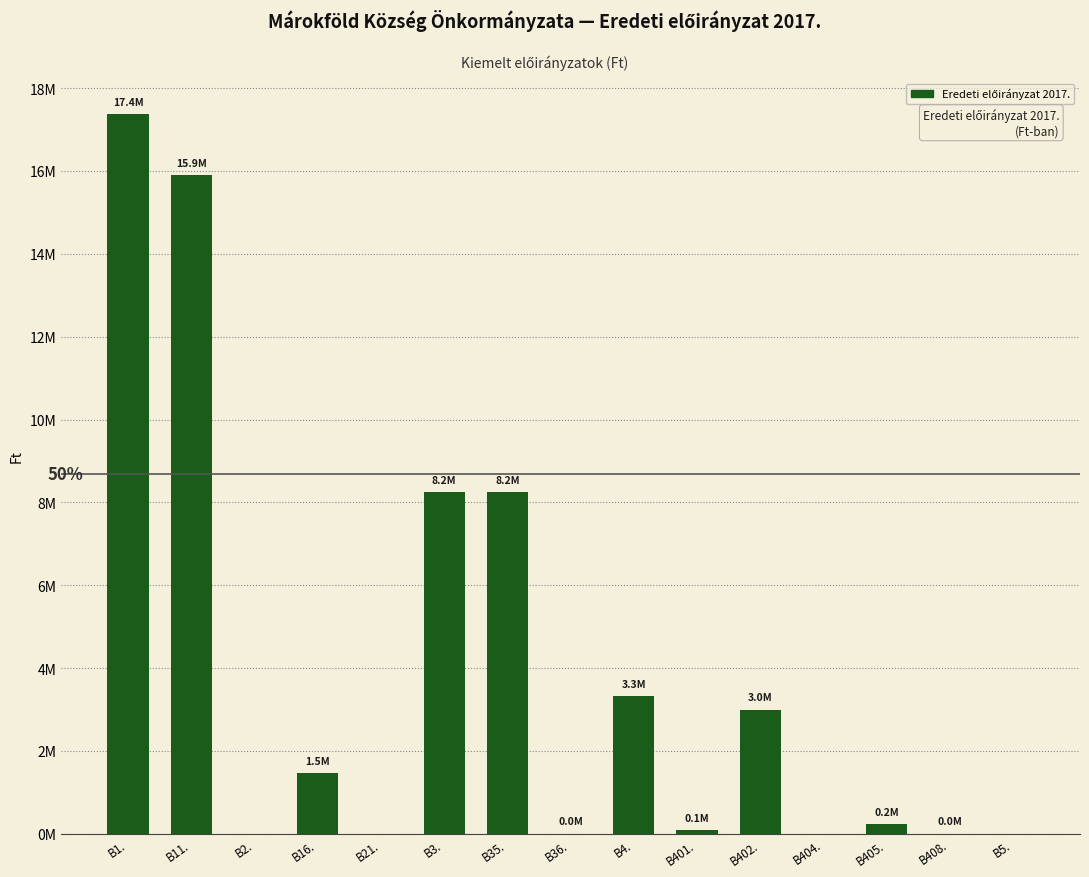

List the labels in order of value, largest first.

B1., B11., B3., B35., B4., B402., B16., B405., B401., B36., B408., B2., B21., B404., B5.